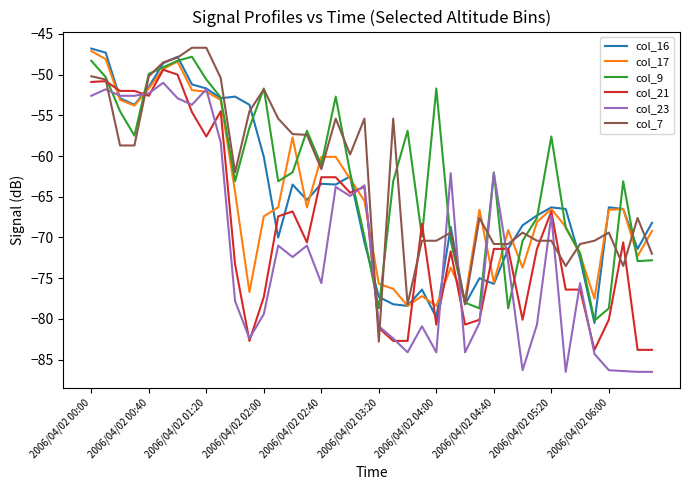

What is the minimum value shown in the chart?

-86.5